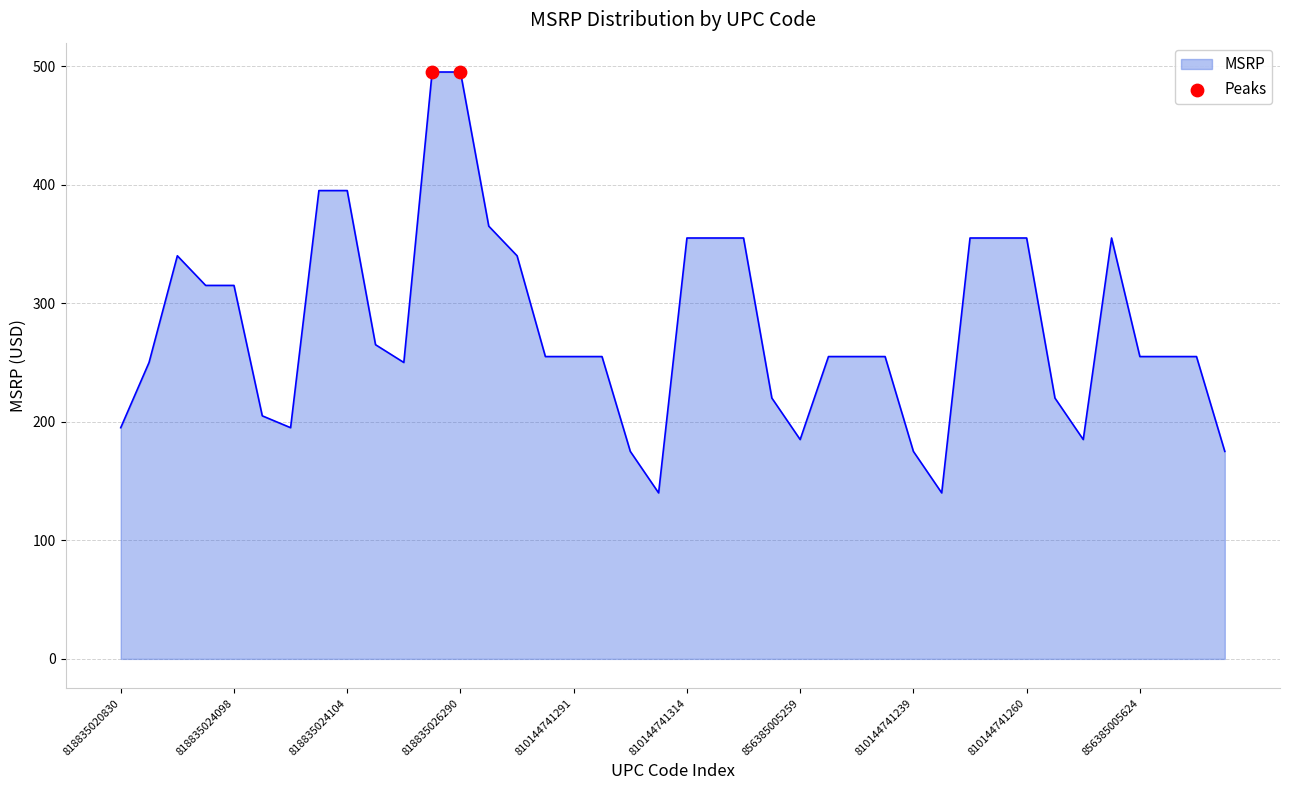

What is the smallest value displayed?

140